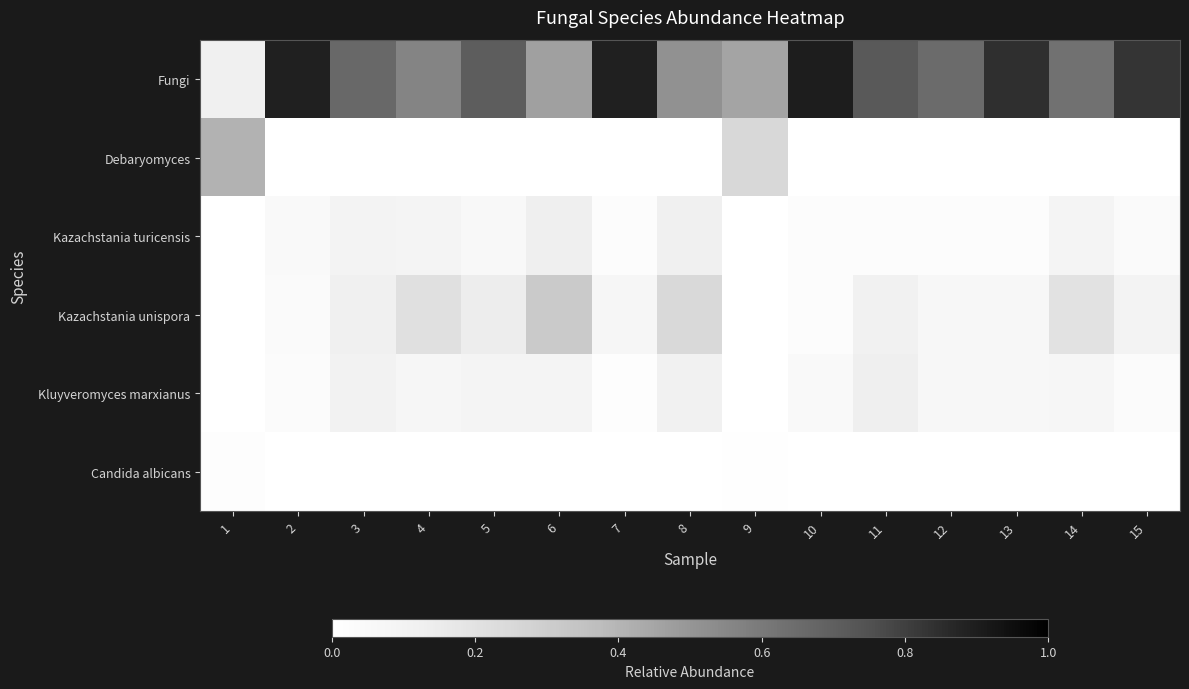

Which label corresponds to the smallest value in the chart?

8